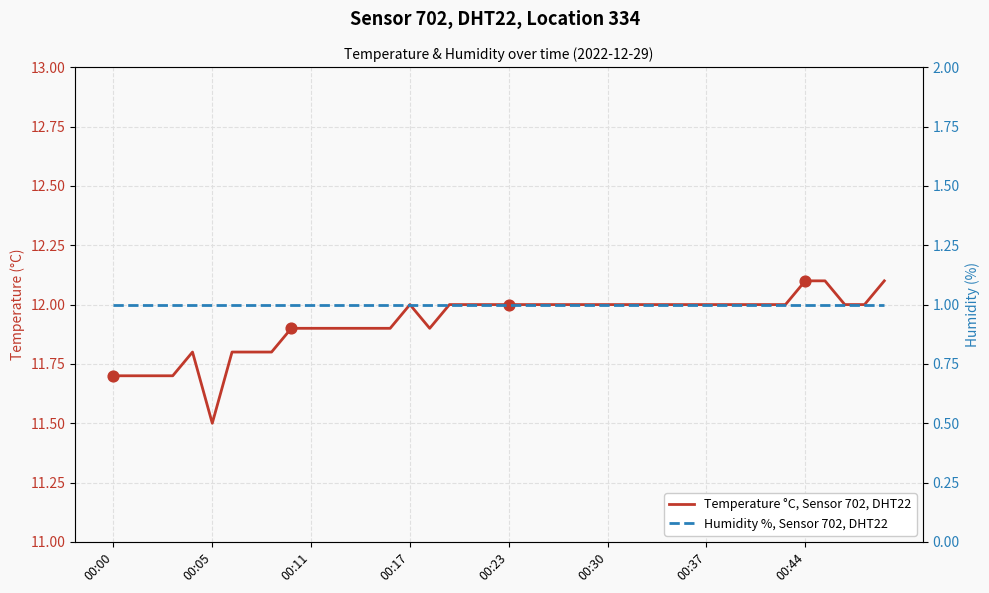

Which series has the widest spread of Y values?

Temperature °C, Sensor 702, DHT22